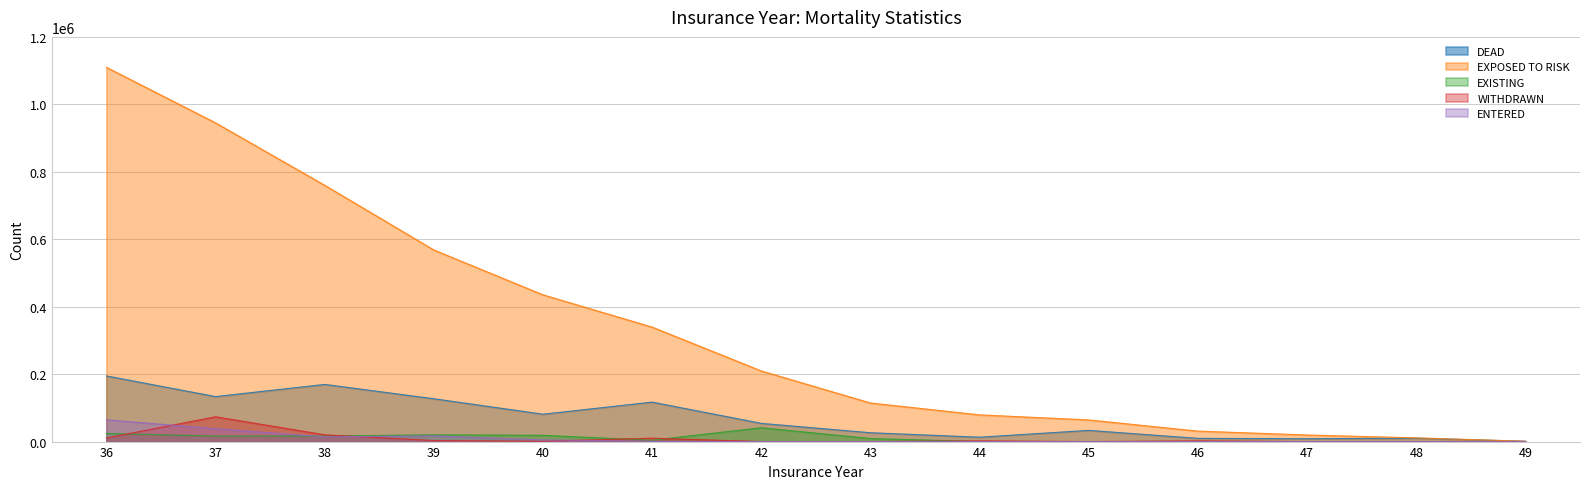

Which label corresponds to the largest value in the chart?

36